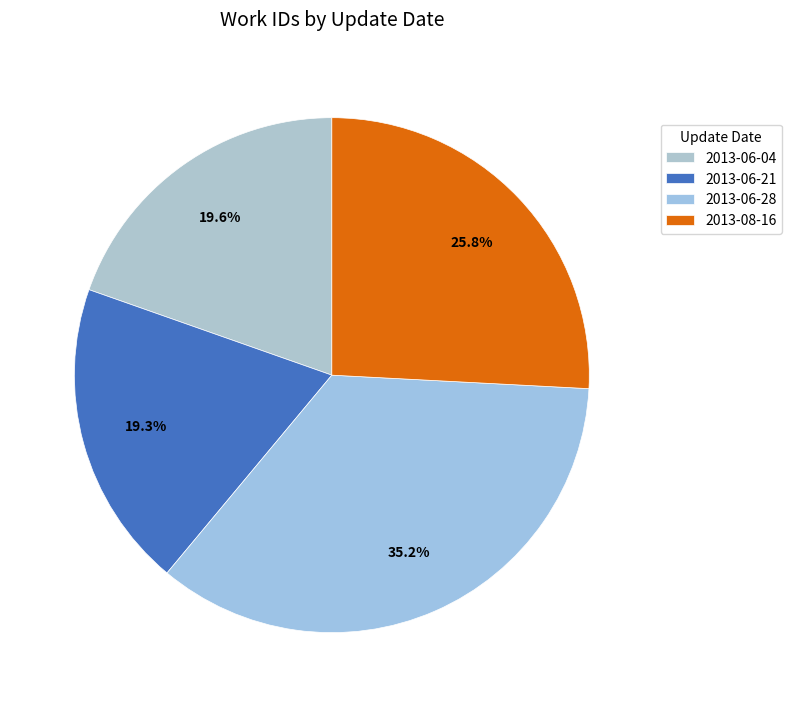

To the nearest percent, what portion does 2013-06-04 represent?

20%